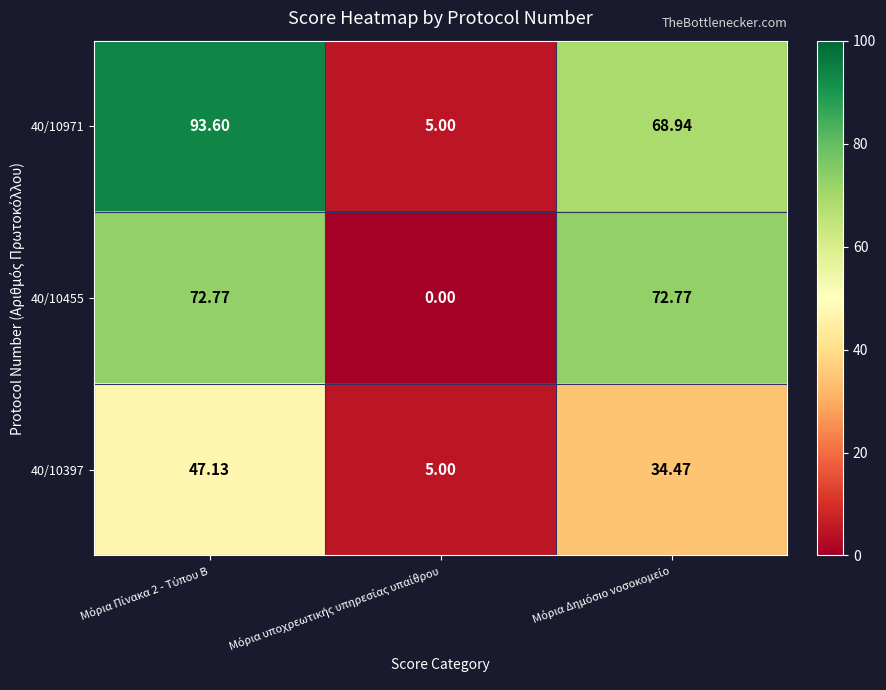

How many categories are shown in the chart?

3